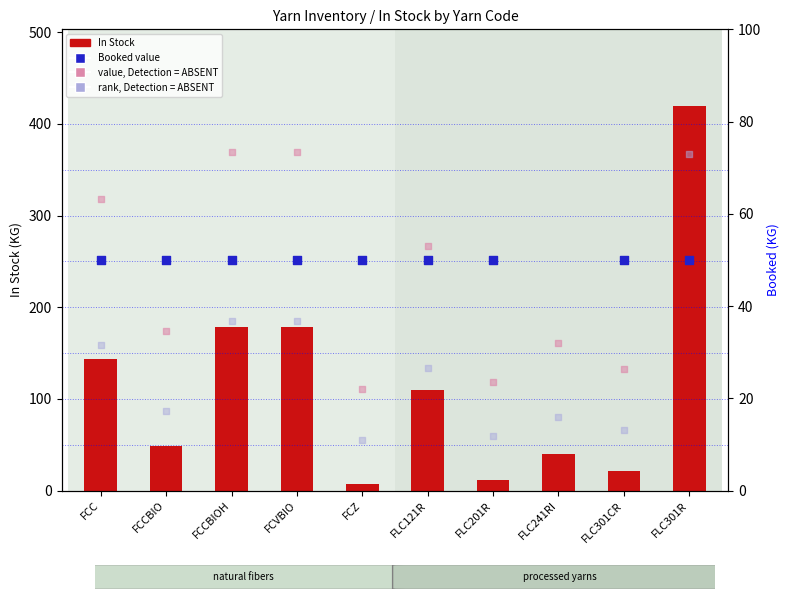

At which category is the sum across all series the highest?

FLC301R